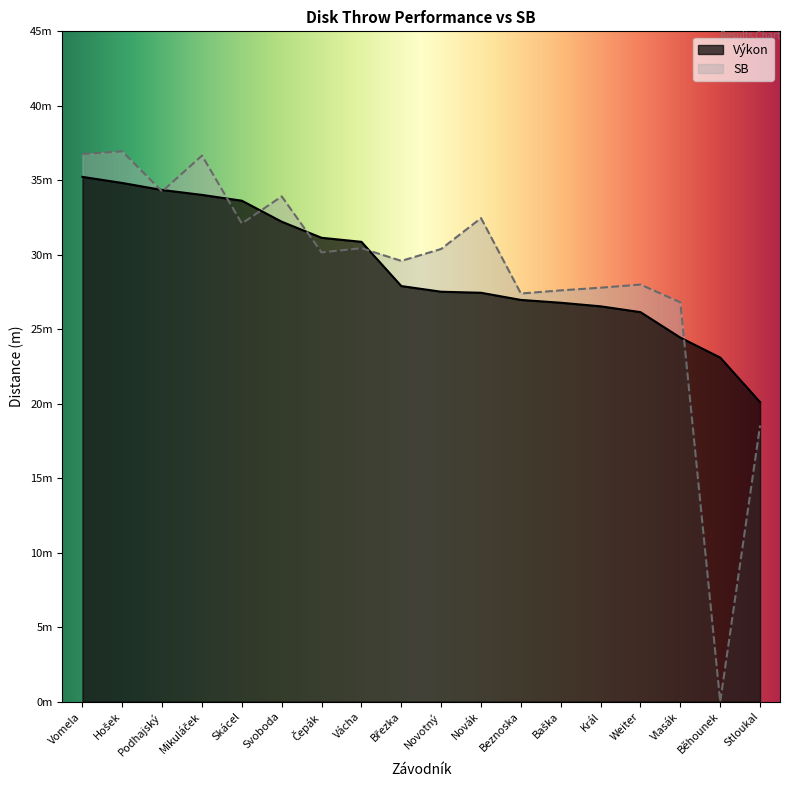

What is the difference between the maximum and minimum values in the Výkon series?

15.1